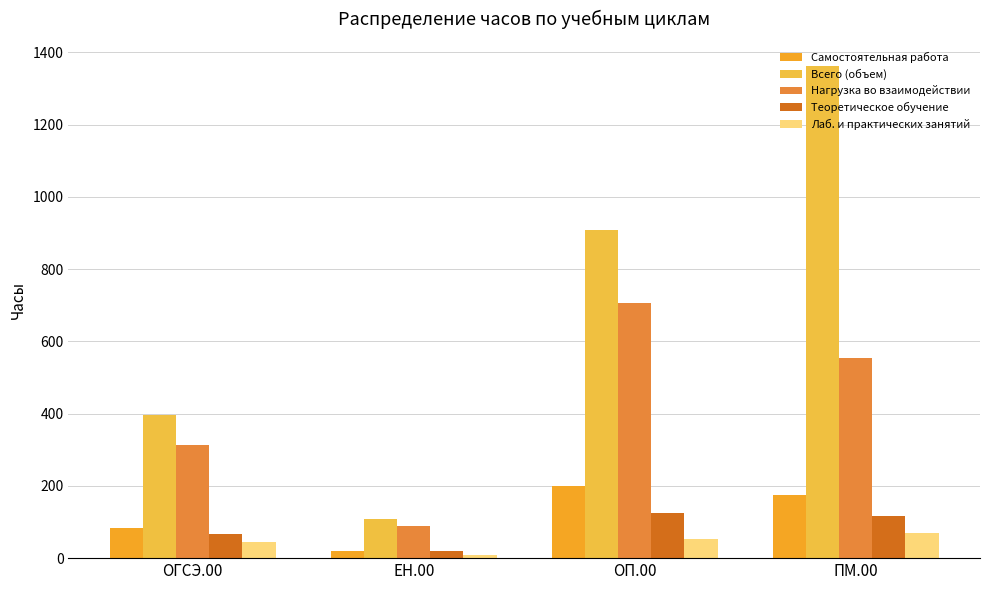

What is the minimum value for Самостоятельная работа?

20